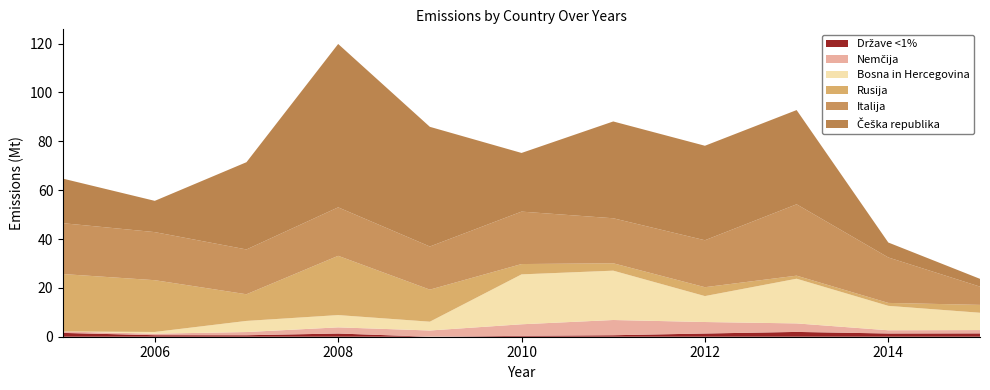

Reading left to right, what are all the values shown in this chart?

Države <1%: 1.6	0.6	0.6	1.3	0.0	0.4	0.6	1.3	2.0	1.3	1.4
Nemčija: 0.6	0.6	1.3	2.5	2.6	4.7	6.2	4.7	3.5	1.3	1.4
Bosna in Hercegovina: 0.0	0.7	4.6	5.0	3.6	20.4	20.2	10.6	18.3	10.0	7.1
Rusija: 23.5	21.2	10.9	24.3	13.1	4.2	3.0	3.6	1.3	1.2	3.2
Italija: 20.8	19.7	18.3	19.8	17.6	21.5	18.4	19.2	29.2	18.6	7.5
Češka republika: 18.2	12.8	35.7	66.9	49.0	24.0	39.6	38.7	38.6	6.1	3.2